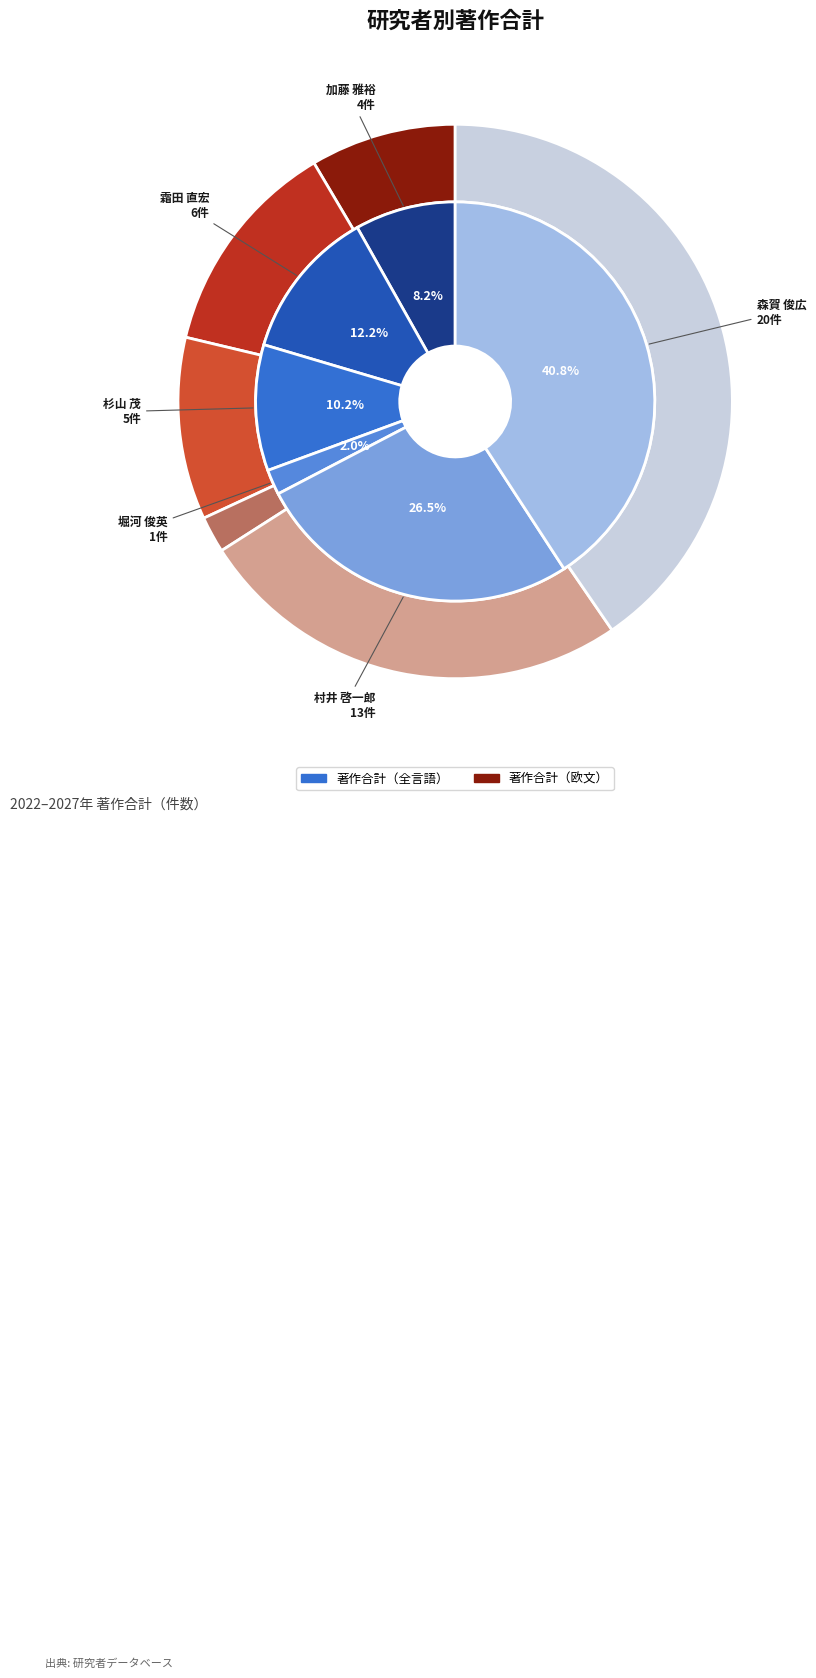

Count the number of slices in the pie.

6